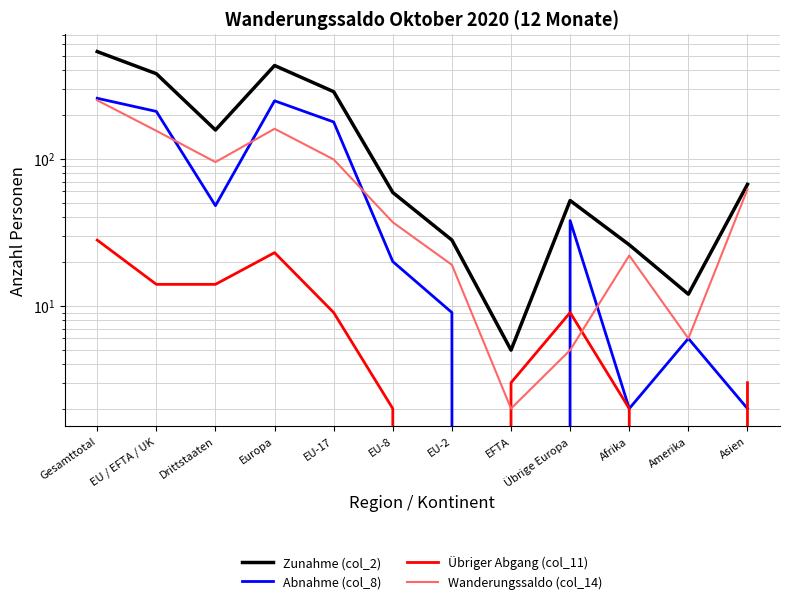

How many series are shown in this chart?

4